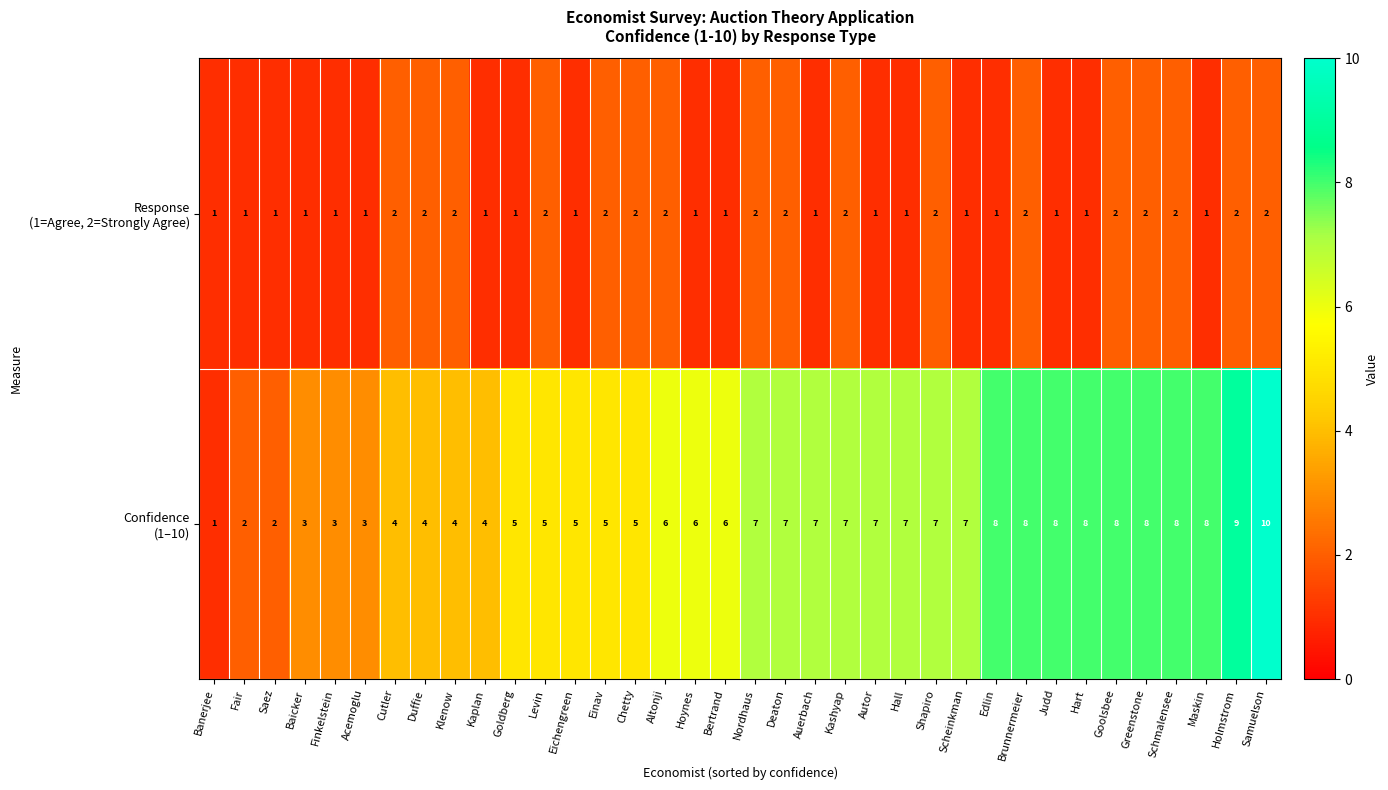

What is the total value across all series at Greenstone?

10